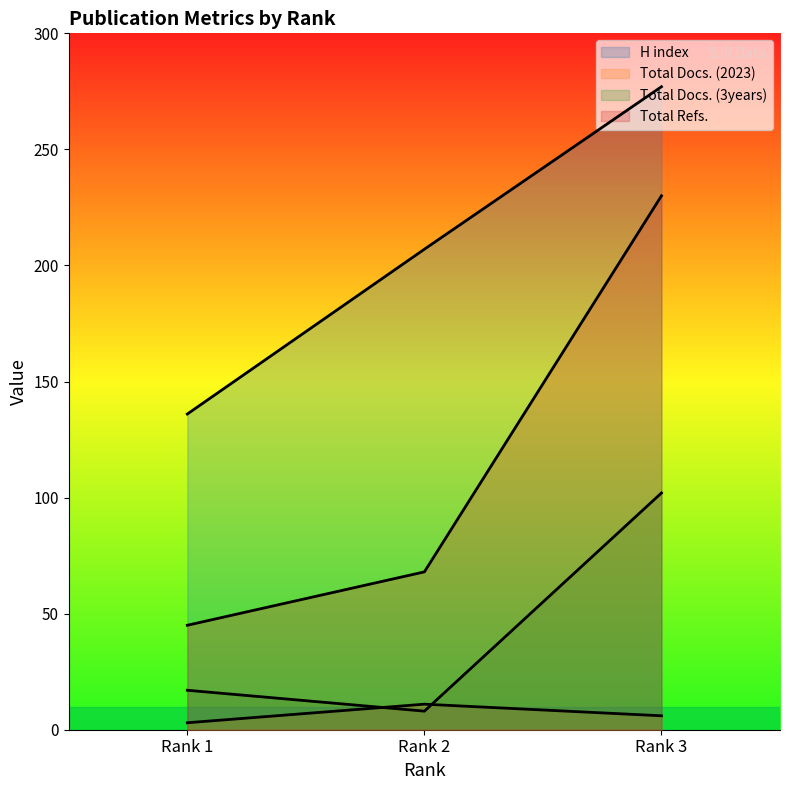

Does the chart have visible grid lines?

No